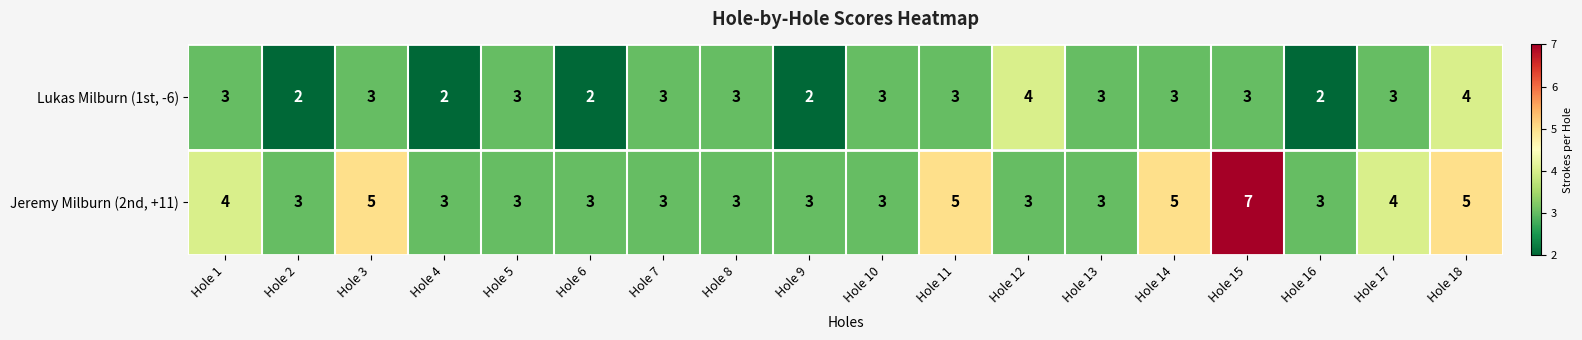

Which series has the largest range (max minus min)?

Jeremy Milburn (2nd, +11)